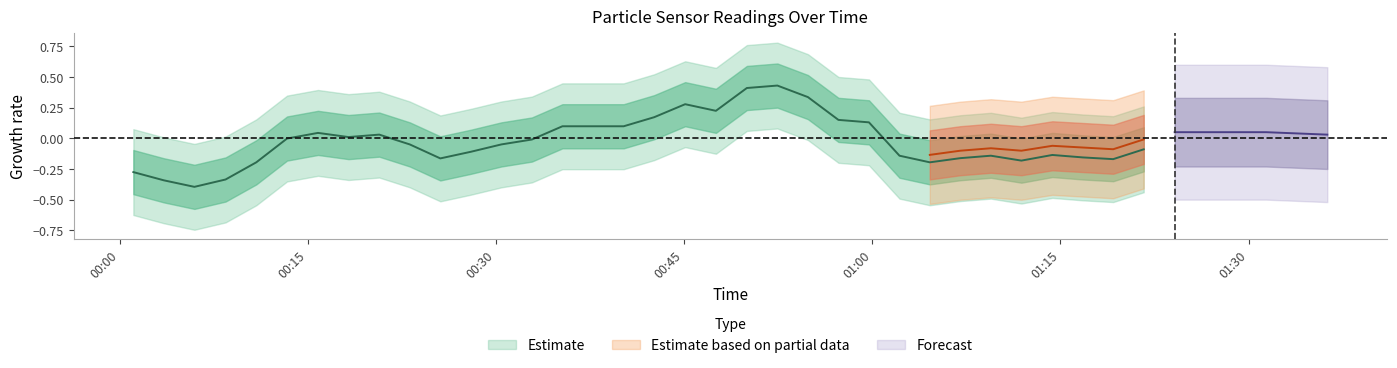

What position from the left is 2021/11/30 00:50:00?

21